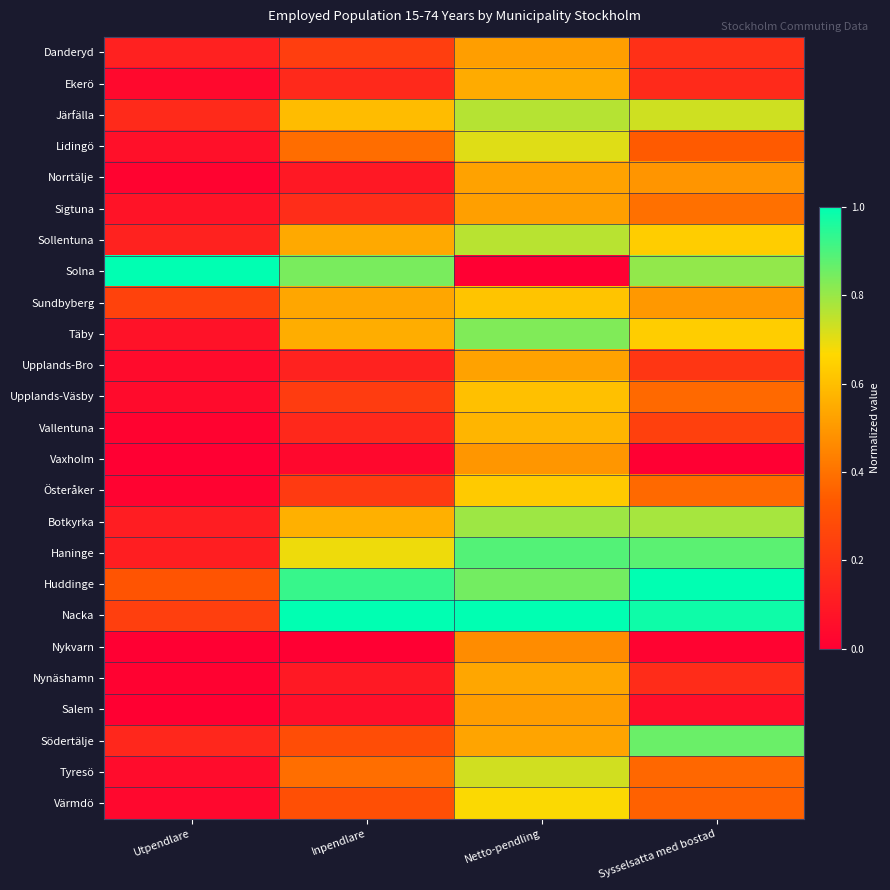

At Sysselsatta med bostad, list the series in order from largest to smallest.

Huddinge, Nacka, Haninge, Södertälje, Solna, Botkyrka, Järfälla, Sollentuna, Täby, Sundbyberg, Norrtälje, Sigtuna, Upplands-Väsby, Österåker, Tyresö, Värmdö, Lidingö, Vallentuna, Upplands-Bro, Danderyd, Nynäshamn, Ekerö, Salem, Nykvarn, Vaxholm